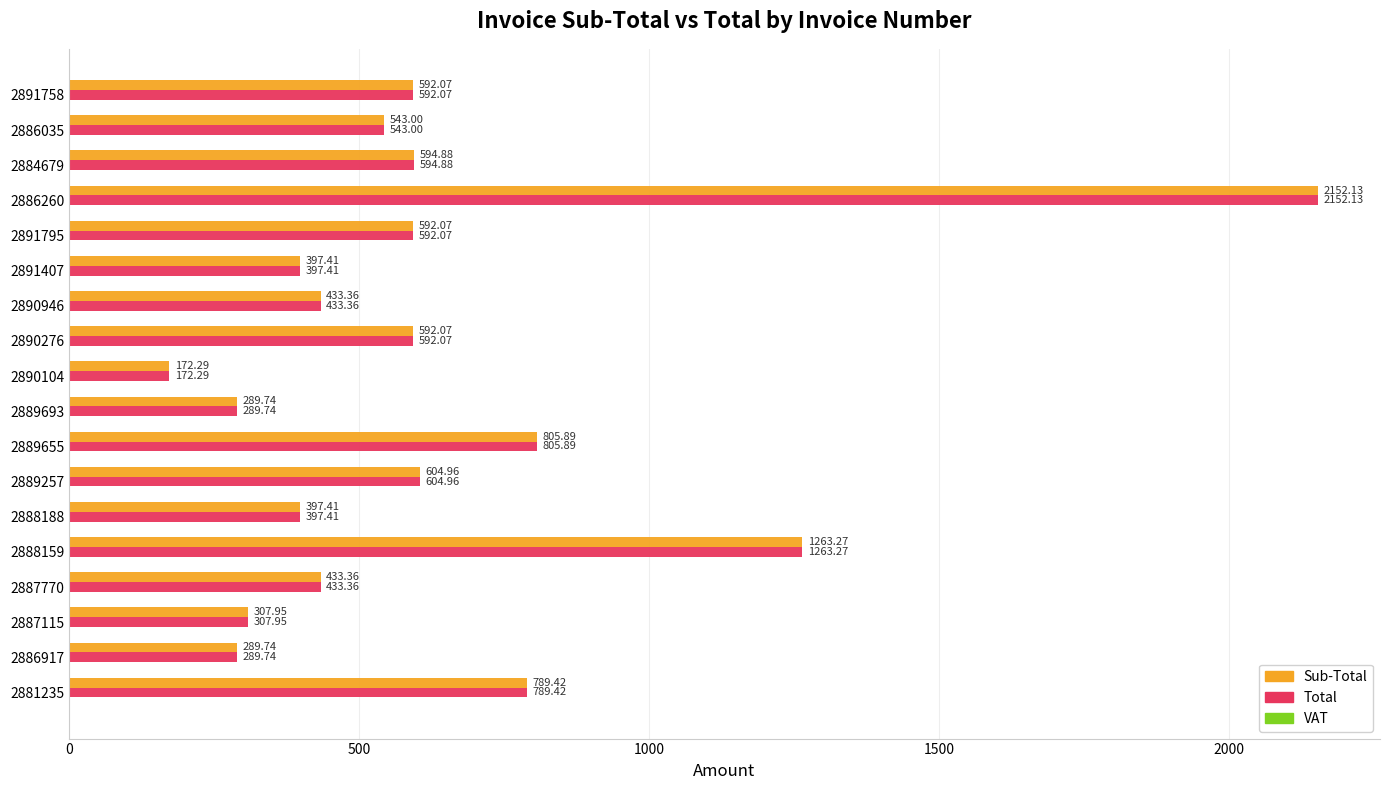

What is the difference between the second highest and second lowest values in the Sub-Total series?

973.5